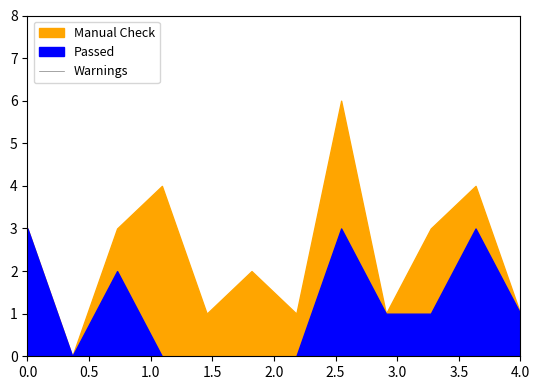

True or false: Warnings has more than 1 interior local peaks.

False